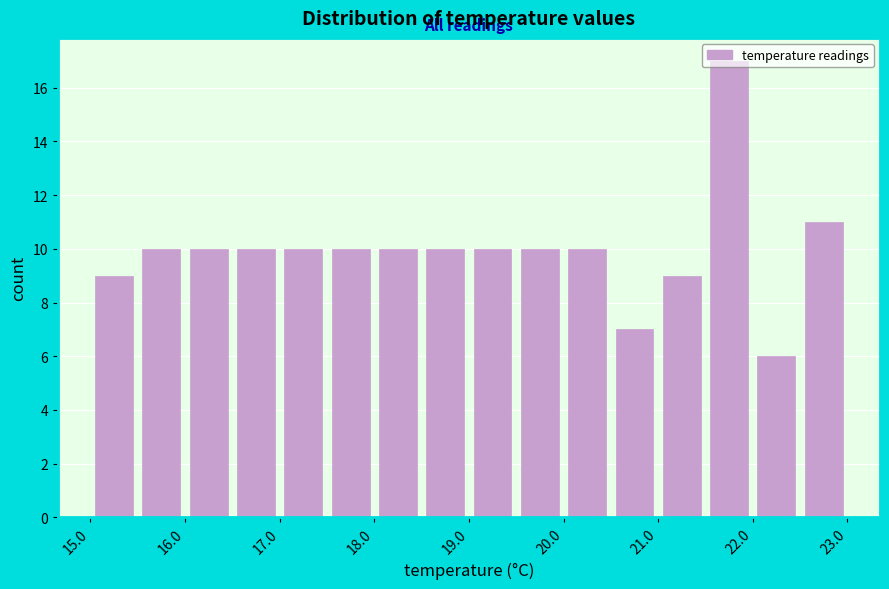

Reading left to right, list every bar in this chart as the range it spans on the x-axis followed by its height. The values are not printed on the chart, so give them approximately, as read against the axis.

15.0 to 15.5: 9
15.5 to 16.0: 10
16.0 to 16.5: 10
16.5 to 17.0: 10
17.0 to 17.5: 10
17.5 to 18.0: 10
18.0 to 18.5: 10
18.5 to 19.0: 10
19.0 to 19.5: 10
19.5 to 20.0: 10
20.0 to 20.5: 10
20.5 to 21.0: 7
21.0 to 21.5: 9
21.5 to 22.0: 17
22.0 to 22.5: 6
22.5 to 23.0: 11